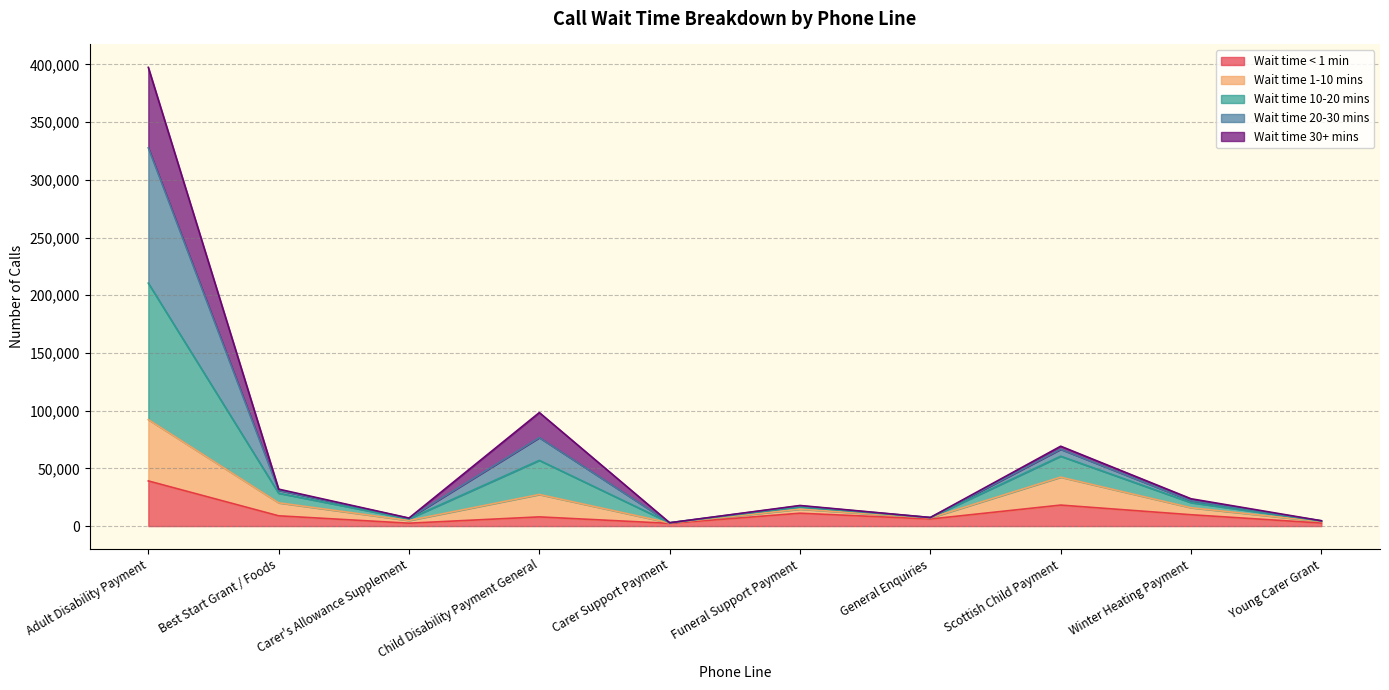

How many values in the Wait time < 1 min series are below 8909?

5